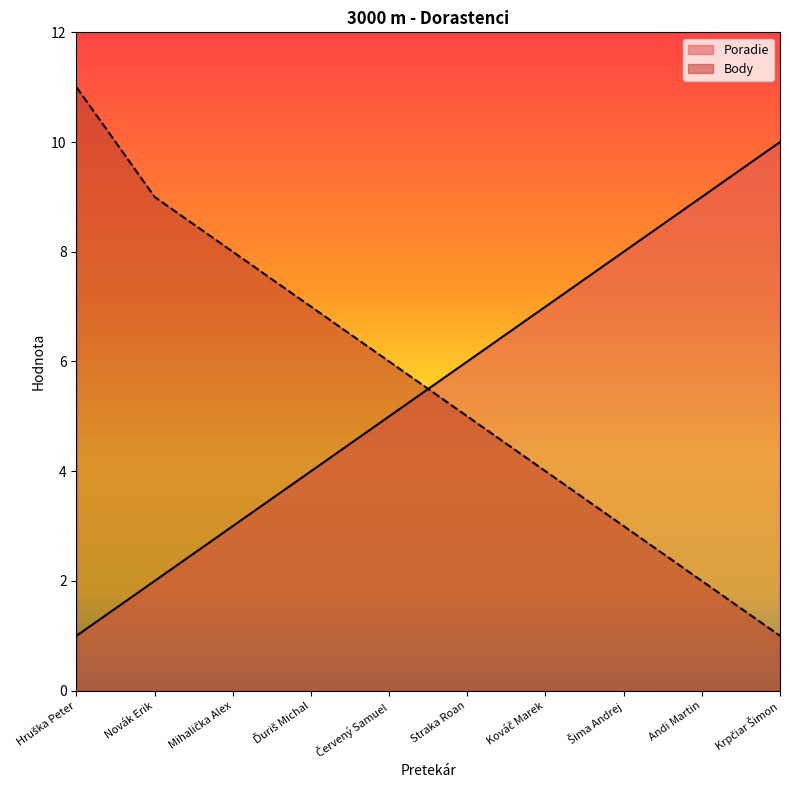

Does the chart have visible grid lines?

No